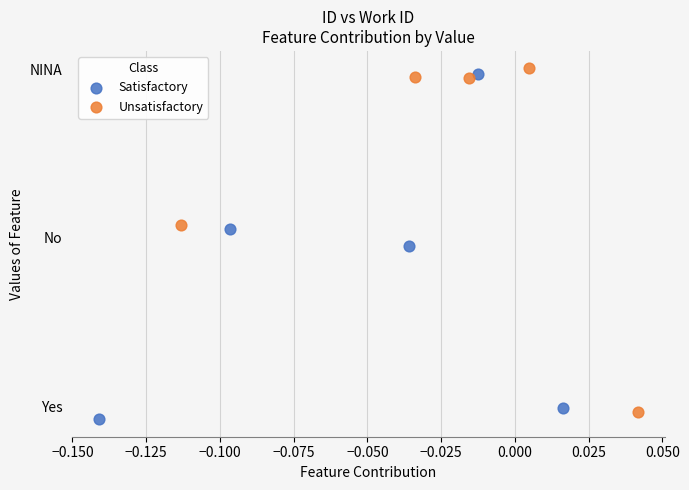

What are all the series names shown in the legend?

Satisfactory, Unsatisfactory